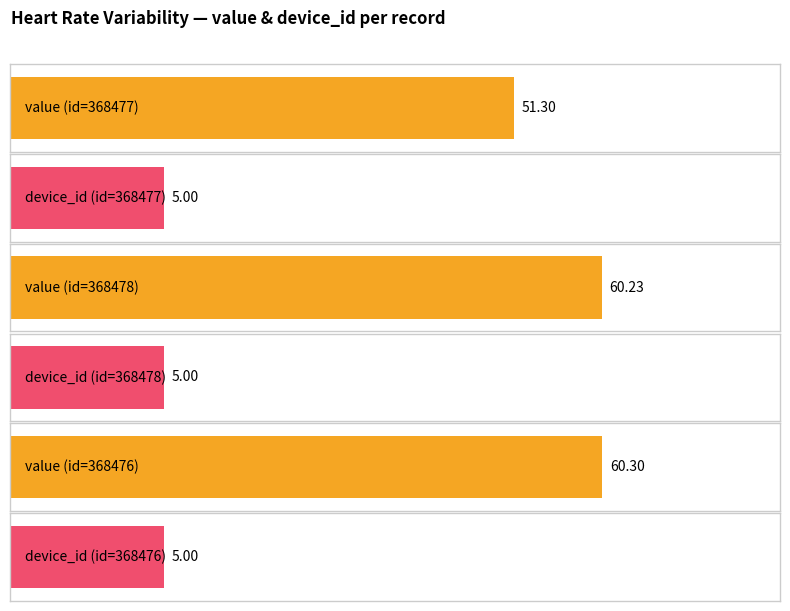

True or false: device_id has a value of 5.0 at 368477.

True